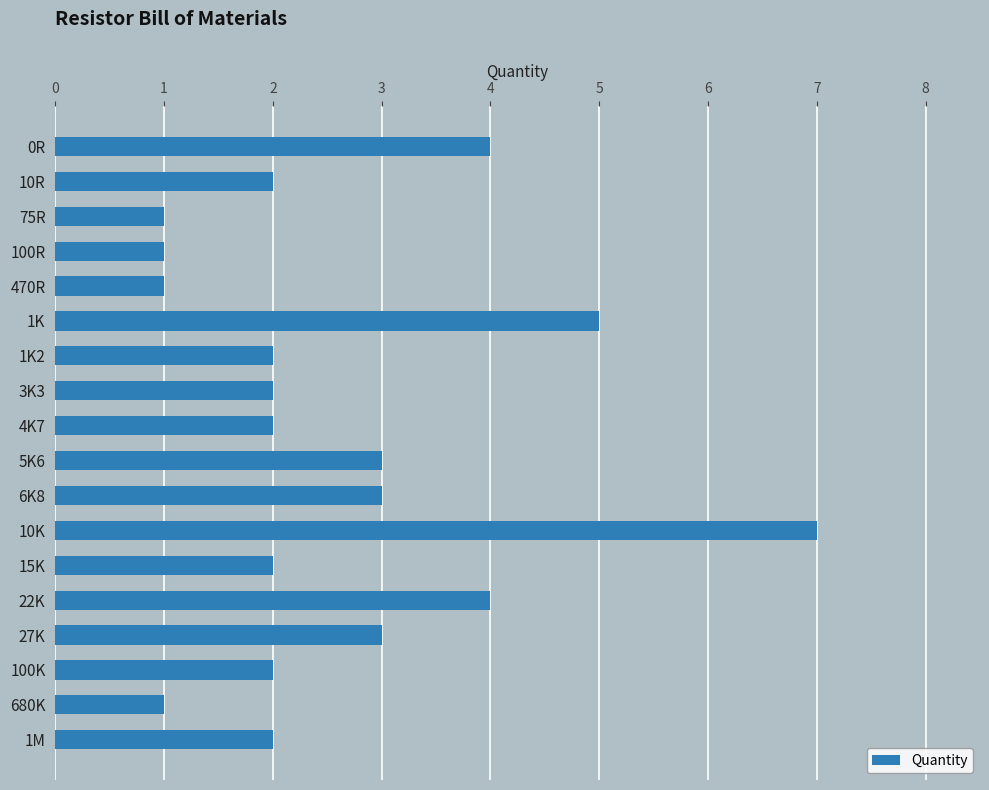

What is the ratio of the value at 3K3 to the value at 1M?

1.0